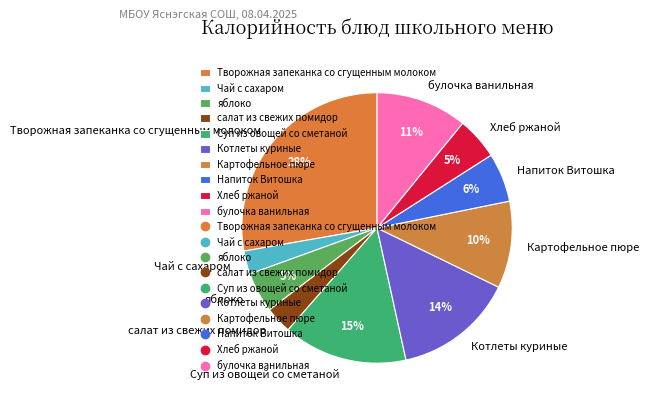

To the nearest percent, what is the difference between the largest and smallest slice percentages?

25%